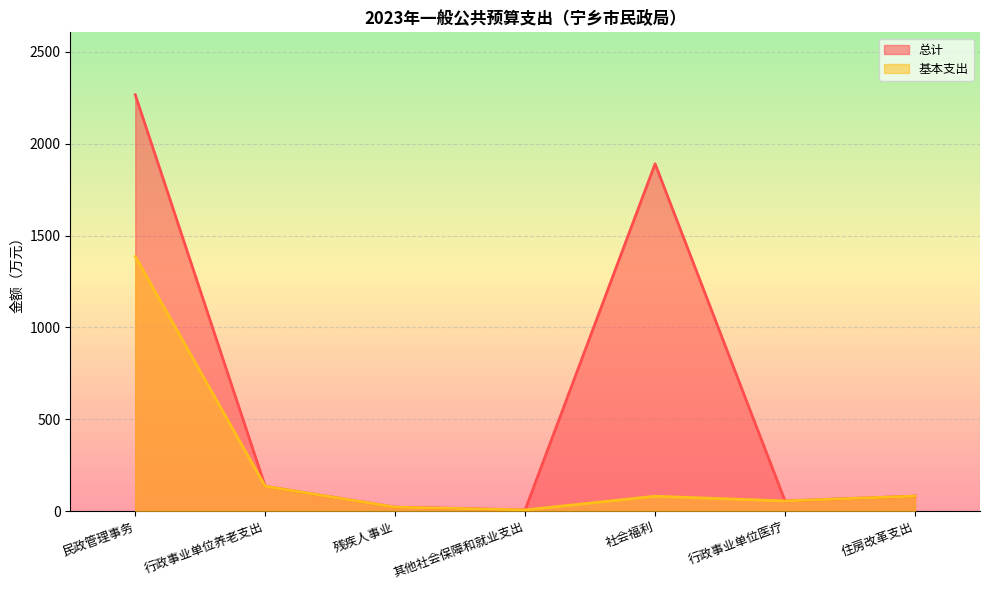

Reading left to right, transcribe all the data shown in this chart.

总计: 2266.2	134.6	21.0	6.2	1890.5	54.9	81.4
基本支出: 1386.2	134.6	21.0	6.2	80.5	54.9	81.4